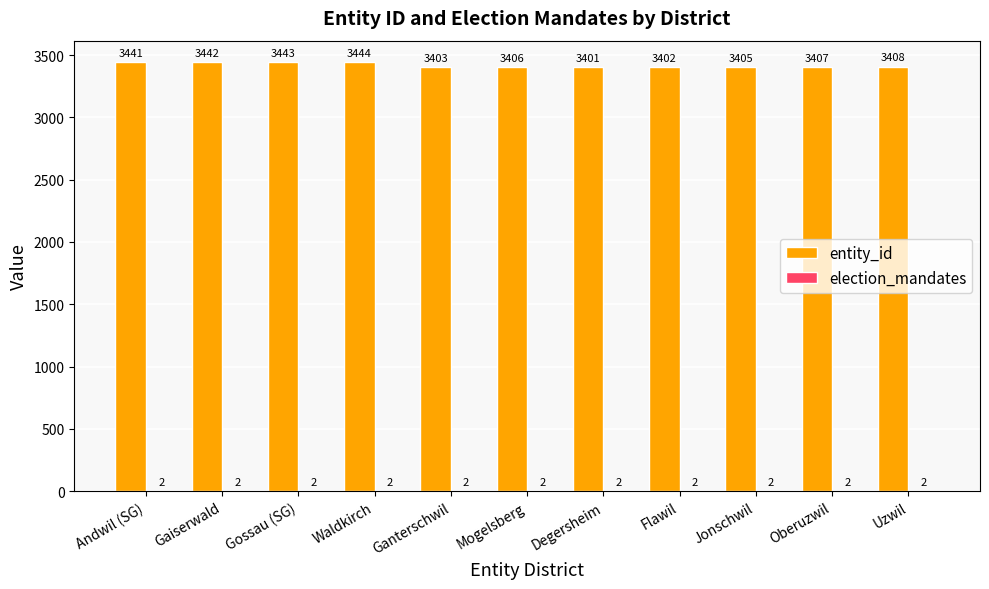

Read the entity_id value at Degersheim.

3401